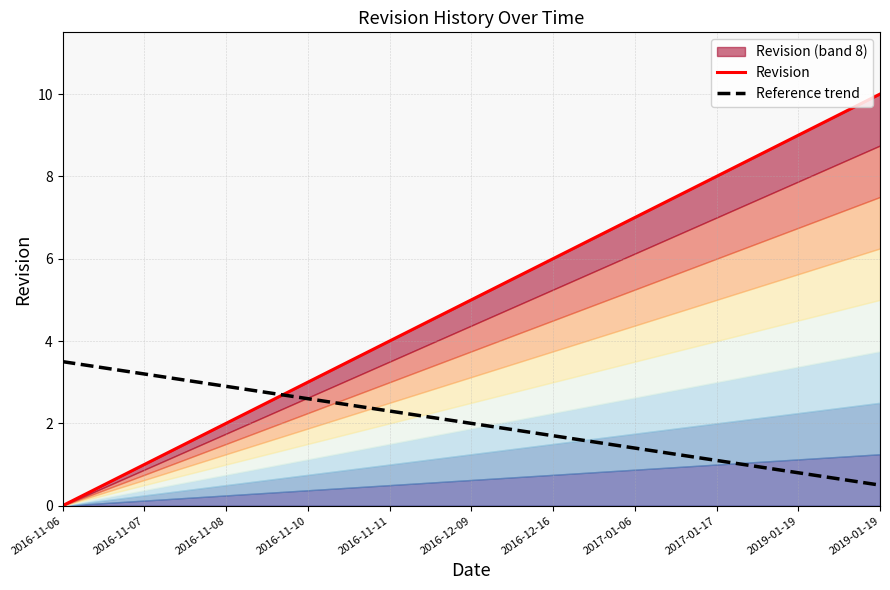

List the series in order of their overall mean, lowest first.

Reference trend, Revision